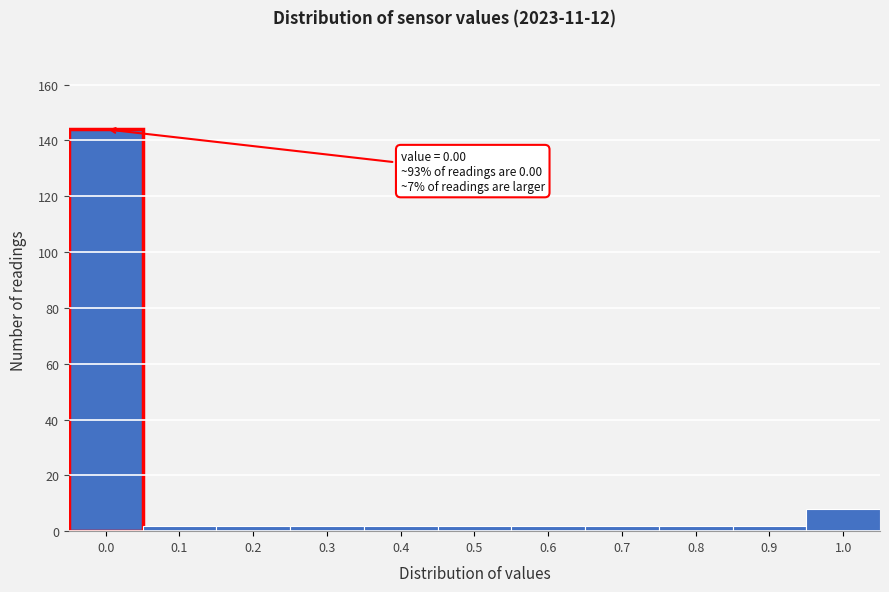

Reading left to right, what are all the values shown in this chart?

144	2	2	2	2	2	2	2	2	2	8